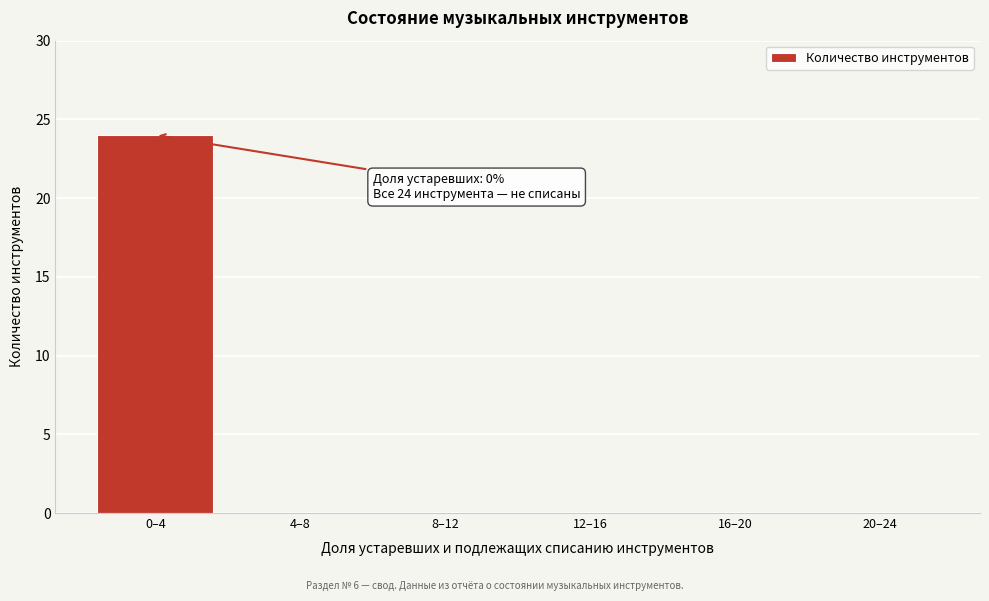

Reading right to left, what are all the values shown in this chart?

20–24=0	16–20=0	12–16=0	8–12=0	4–8=0	0–4=24